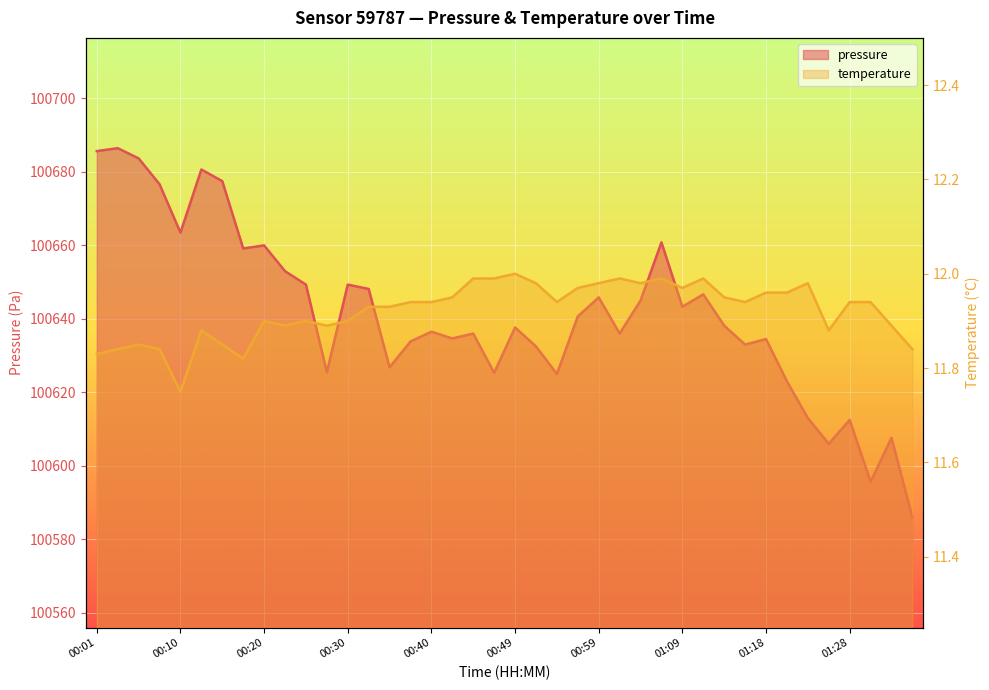

True or false: temperature has a value of 11.9 at 00:35.

True